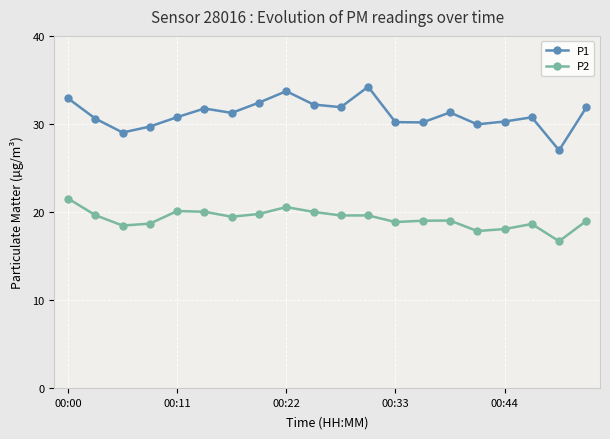

What are all the series names shown in the legend?

P1, P2